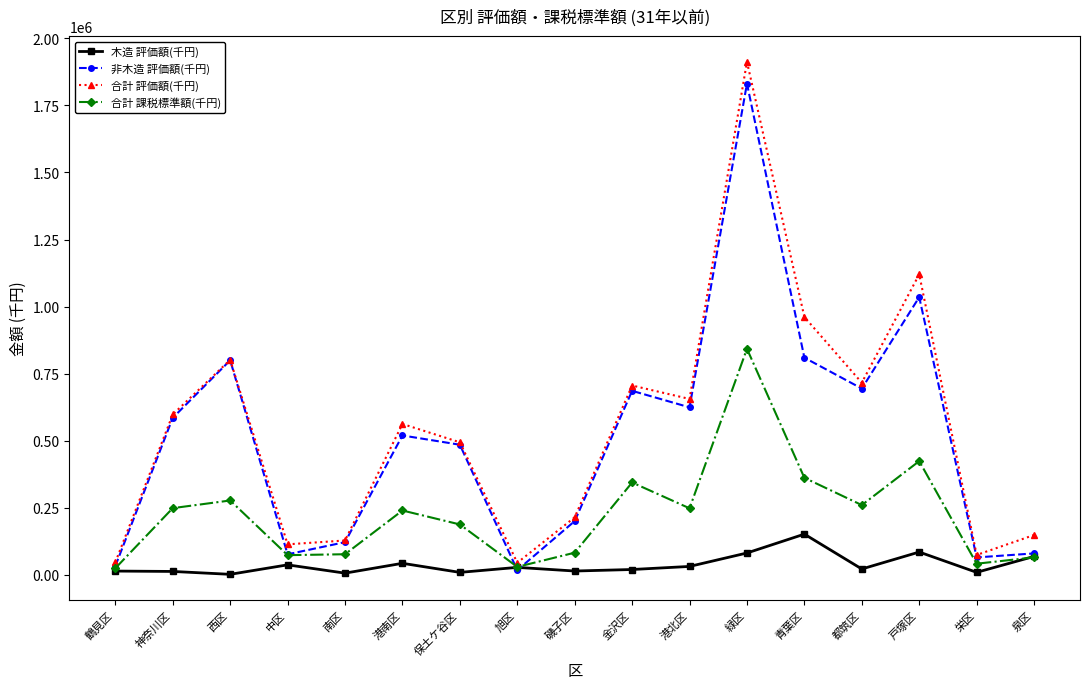

What is the difference between the second highest and second lowest values in the 非木造 評価額(千円) series?

1002509